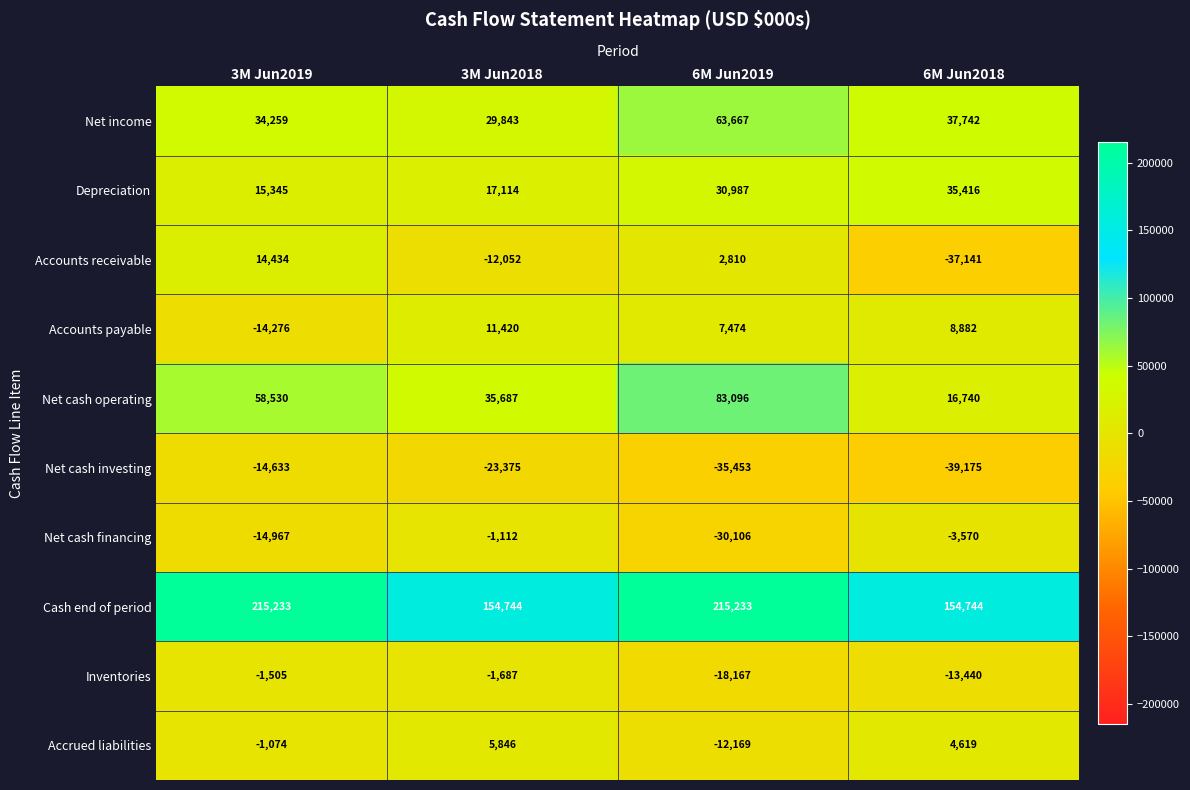

What is the approximate value of Net cash financing at 3M Jun2019, to the nearest 100?

-15000